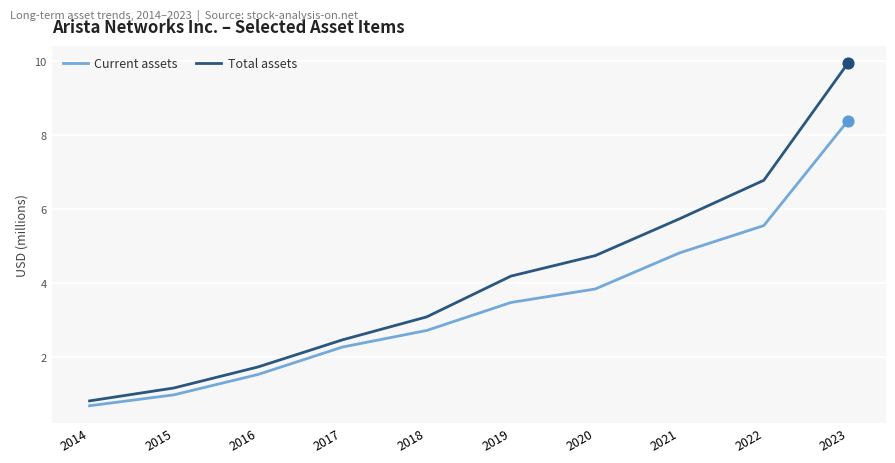

Which series has the widest spread of values?

Total assets